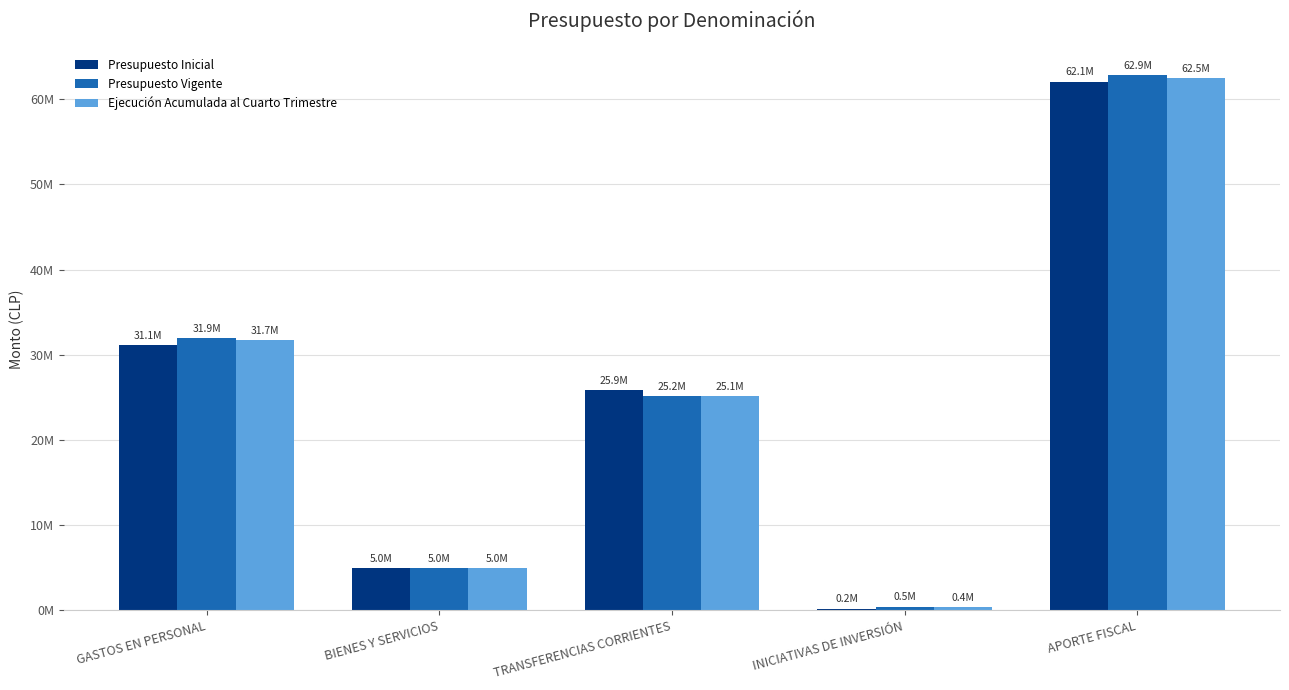

Reading left to right, extract all data points from this chart.

Presupuesto Inicial: GASTOS EN PERSONAL=31131943	BIENES Y SERVICIOS=5019642	TRANSFERENCIAS CORRIENTES=25884172	INICIATIVAS DE INVERSIÓN=223372	APORTE FISCAL=62081633
Presupuesto Vigente: GASTOS EN PERSONAL=31929666	BIENES Y SERVICIOS=5019642	TRANSFERENCIAS CORRIENTES=25180585	INICIATIVAS DE INVERSIÓN=459555	APORTE FISCAL=62868514
Ejecución Acumulada al Cuarto Trimestre: GASTOS EN PERSONAL=31712315	BIENES Y SERVICIOS=5018751	TRANSFERENCIAS CORRIENTES=25146170	INICIATIVAS DE INVERSIÓN=435539	APORTE FISCAL=62459686